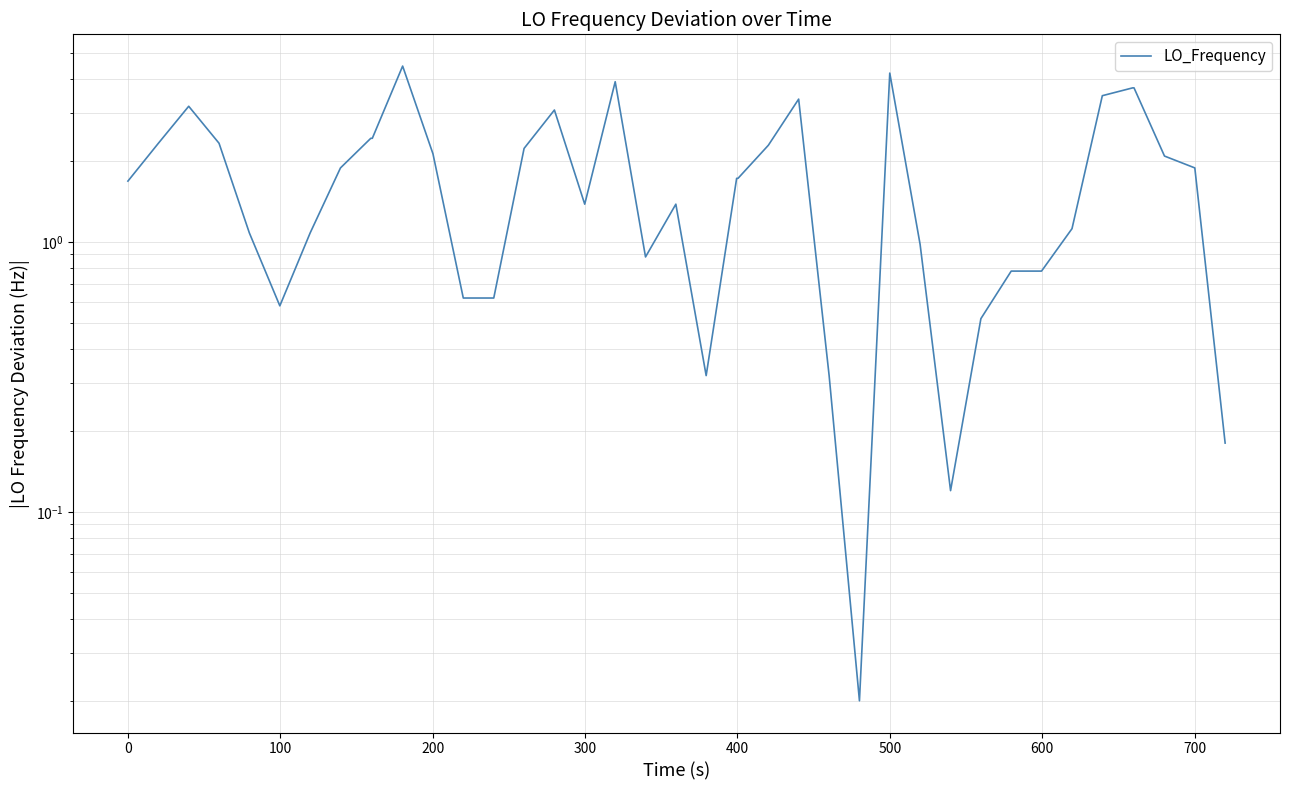

What is the maximum value shown in the chart?

4.5